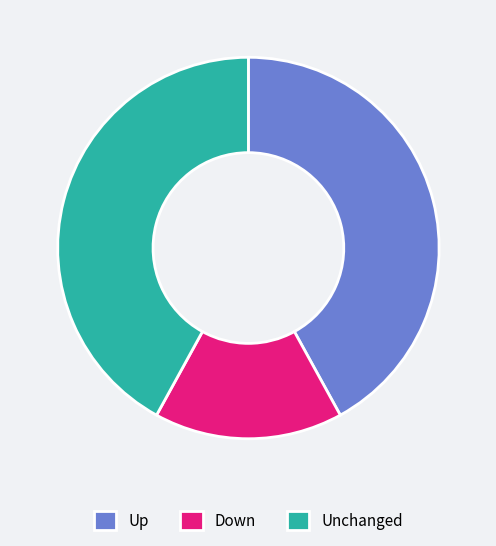

Count the number of slices in the pie.

3